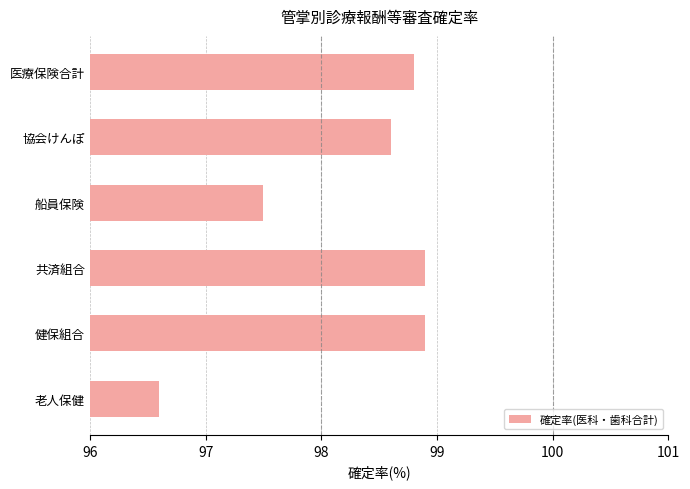

Which has a higher value, 老人保健 or 協会けんぽ?

協会けんぽ